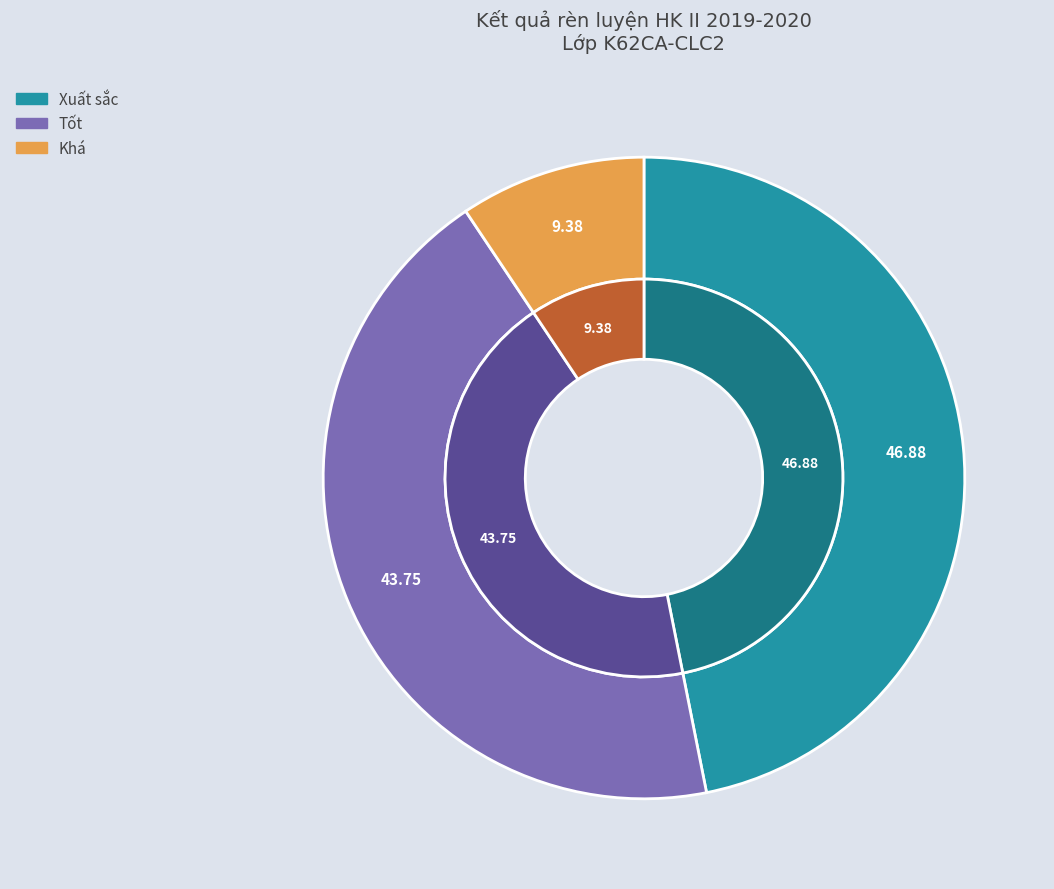

To the nearest percent, what is the difference between the largest and smallest slice percentages?

38%